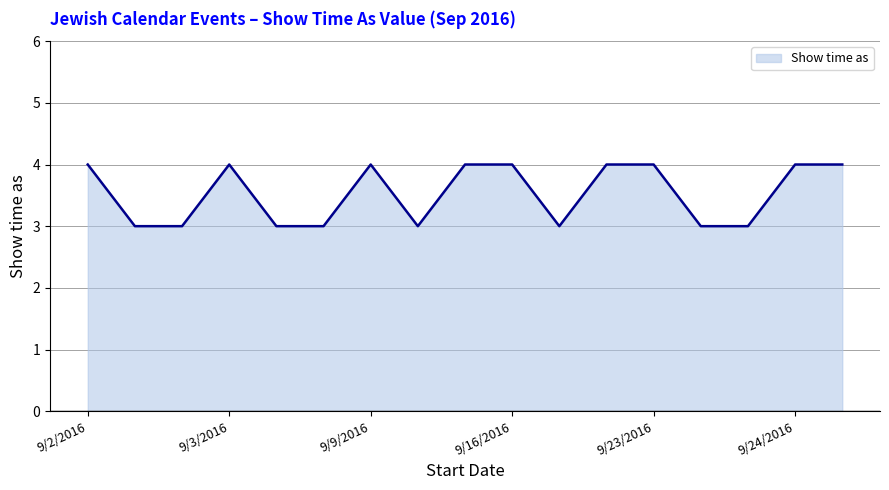

What is the smallest value displayed?

3